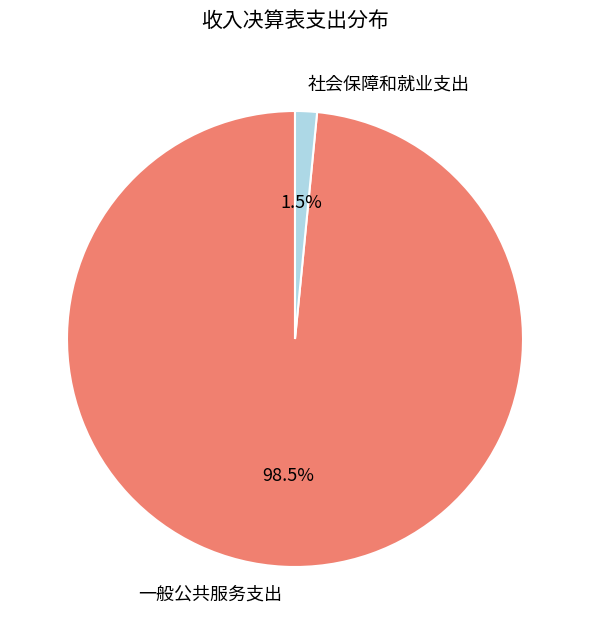

Does 社会保障和就业支出 represent more than half of the total?

No